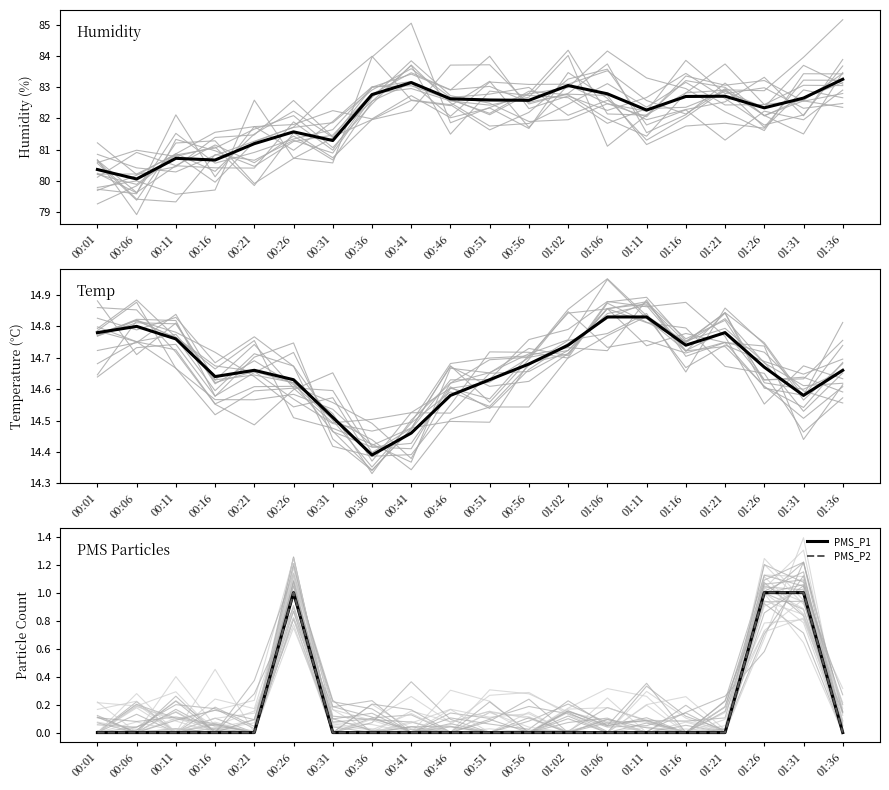

Reading left to right, transcribe all the data shown in this chart.

Humidity: 80.4	80.1	80.7	80.7	81.2	81.6	81.3	82.8	83.2	82.6	82.6	82.6	83.1	82.8	82.3	82.7	82.7	82.3	82.7	83.3
Temp: 14.8	14.8	14.8	14.6	14.7	14.6	14.5	14.4	14.5	14.6	14.6	14.7	14.7	14.8	14.8	14.7	14.8	14.7	14.6	14.7
PMS_P1: 0.0	0.0	0.0	0.0	0.0	1.0	0.0	0.0	0.0	0.0	0.0	0.0	0.0	0.0	0.0	0.0	0.0	1.0	1.0	0.0
PMS_P2: 0.0	0.0	0.0	0.0	0.0	1.0	0.0	0.0	0.0	0.0	0.0	0.0	0.0	0.0	0.0	0.0	0.0	1.0	1.0	0.0